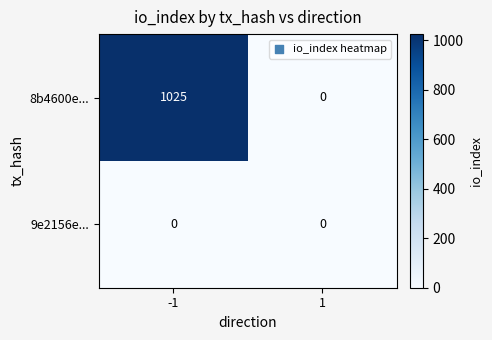

What is the greatest value displayed?

1025